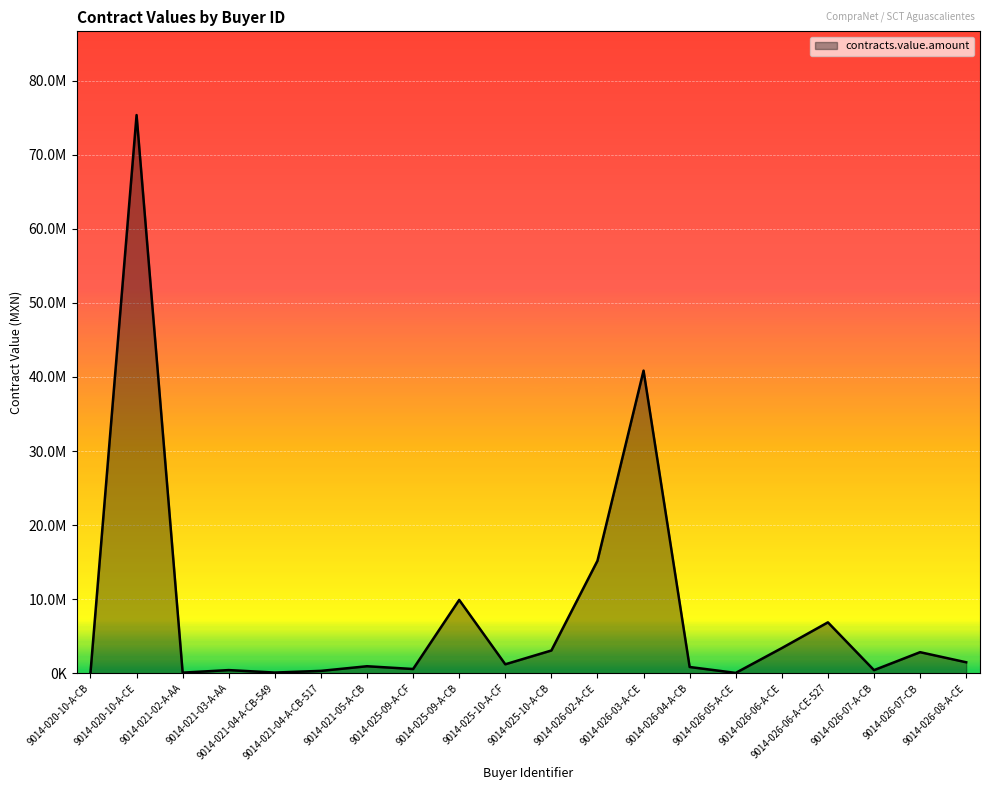

Is this an area chart (filled region under the line)?

Yes